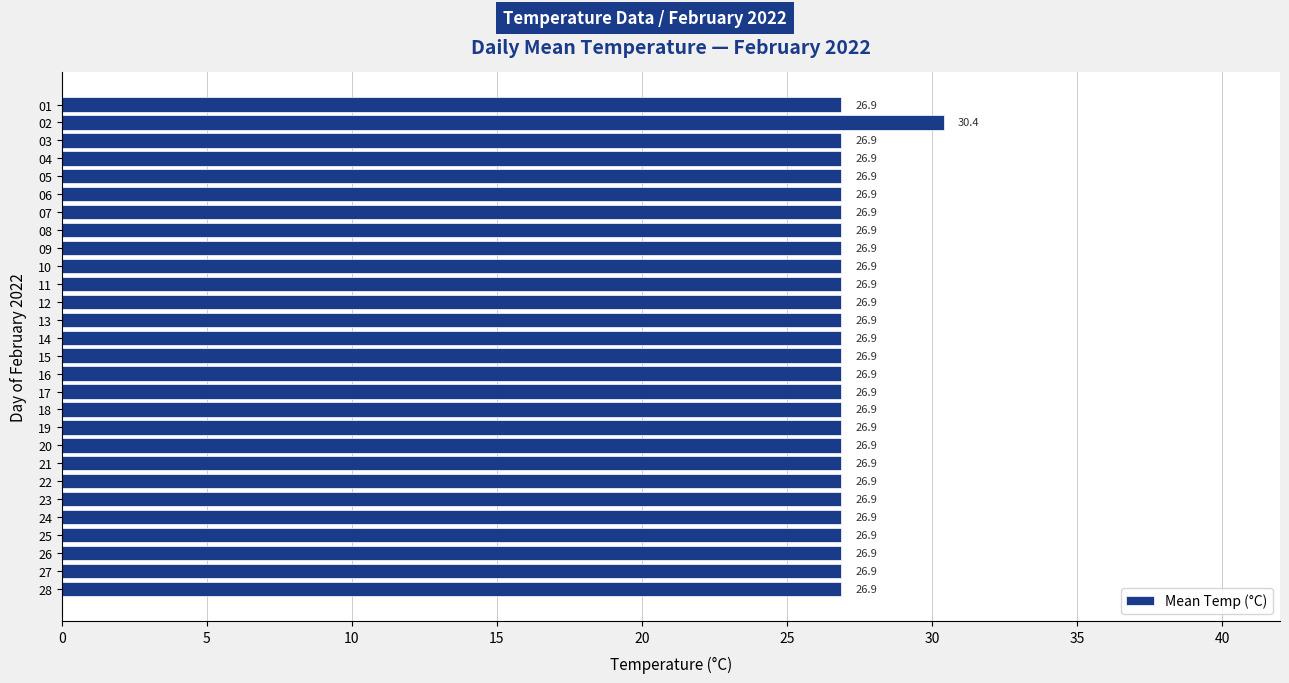

What is the ratio of the value at 13 to the value at 23?

1.0